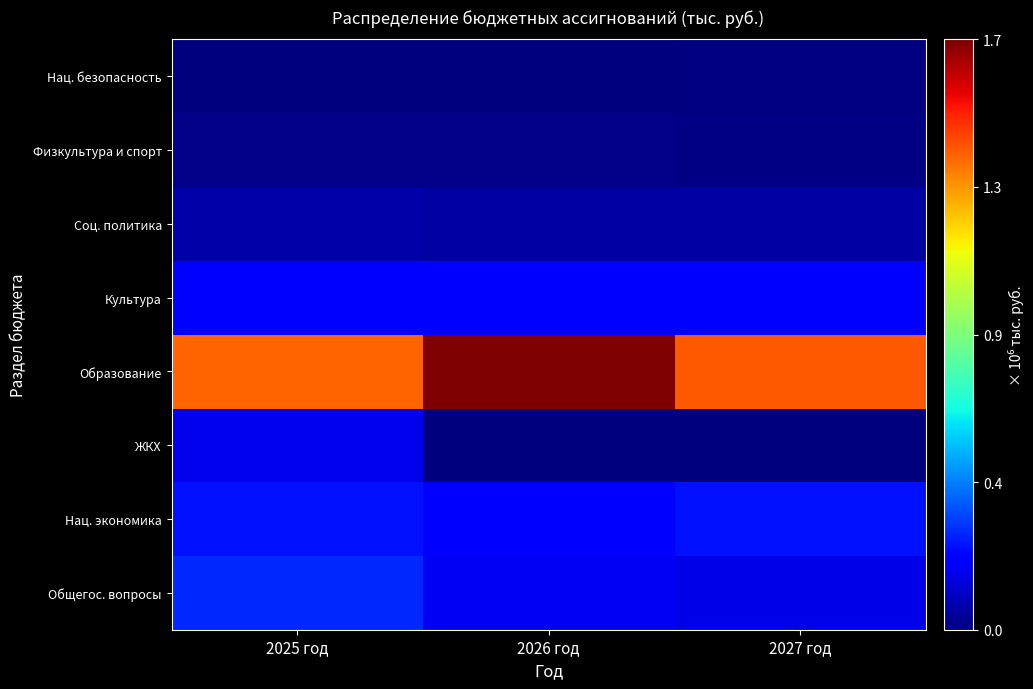

What is the difference between the highest and lowest values at 2025 год?

1379589.2